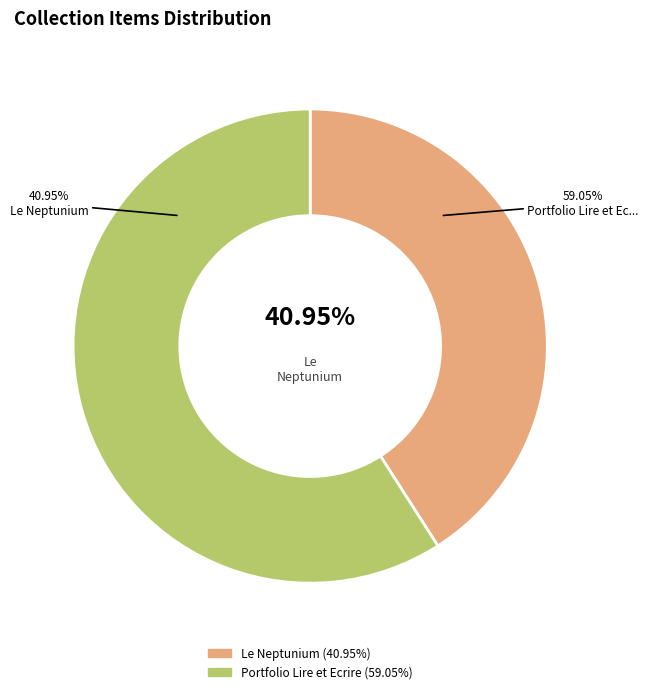

Which slice is the smallest?

Le Neptunium